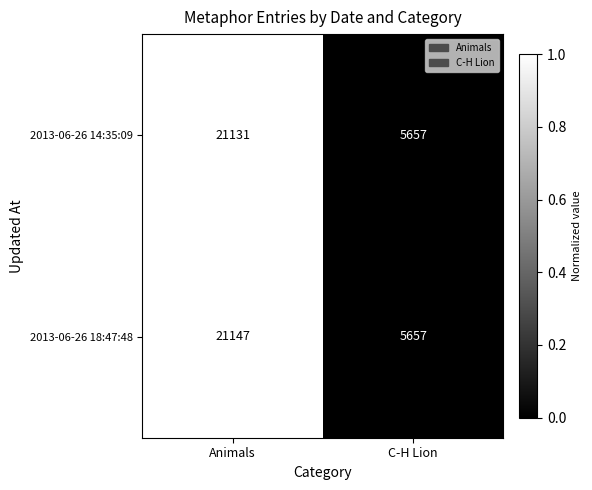

Rank the series by their maximum value, from lowest to highest.

2013-06-26 14:35:09, 2013-06-26 18:47:48